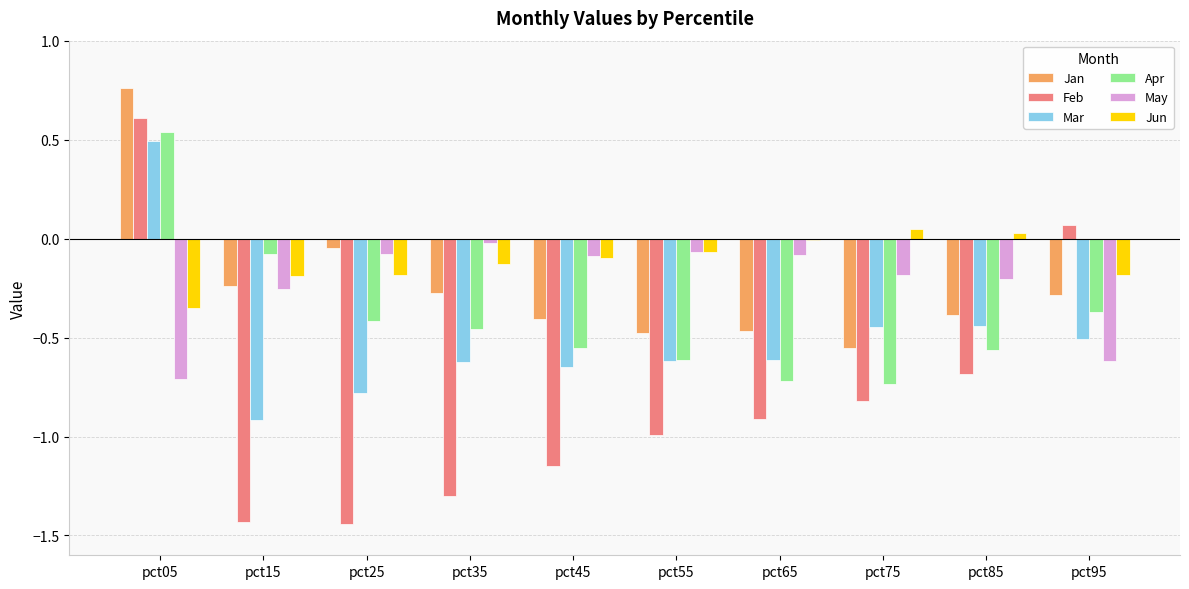

Does the chart contain stacked bars?

No